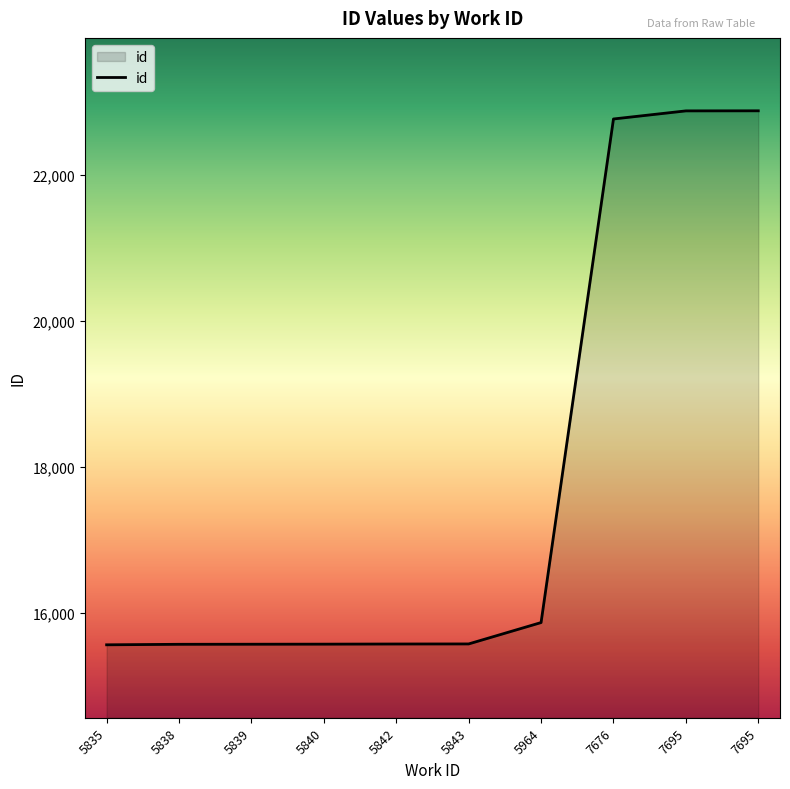

Does the chart have visible grid lines?

No